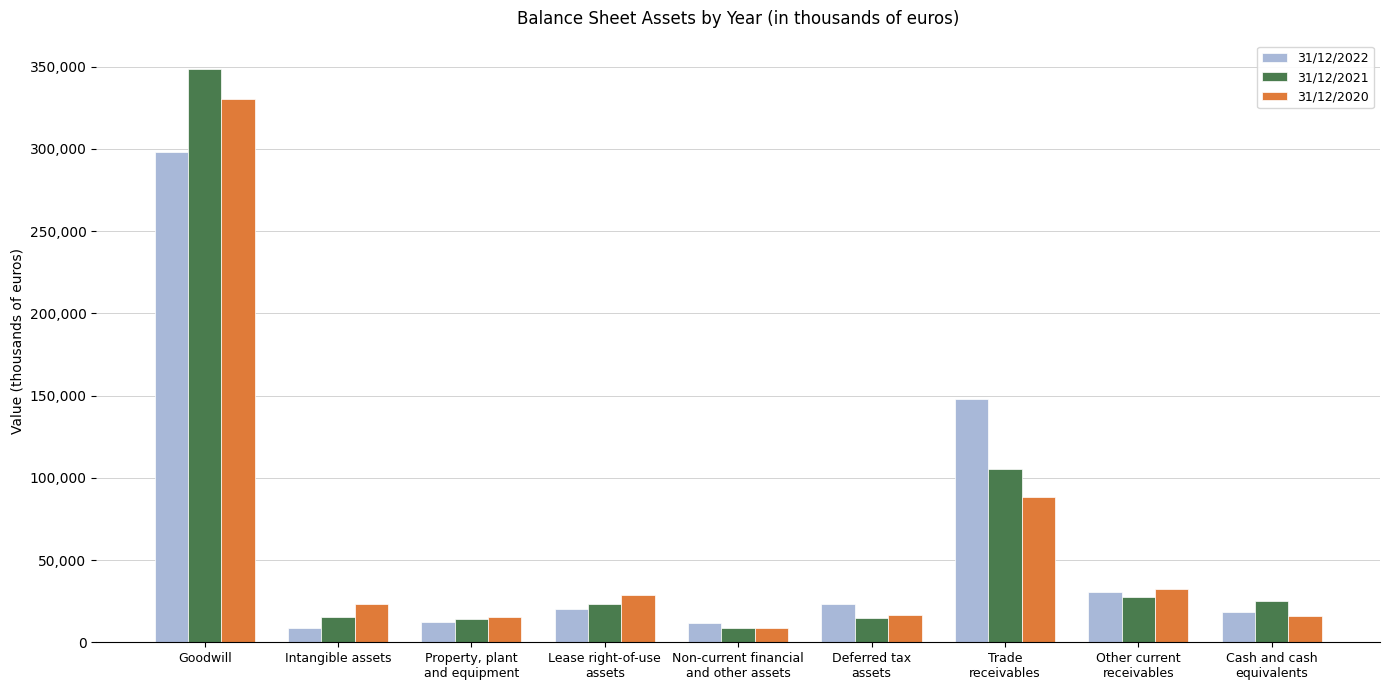

Rank the series at Lease right-of-use
assets from lowest to highest value.

31/12/2022, 31/12/2021, 31/12/2020